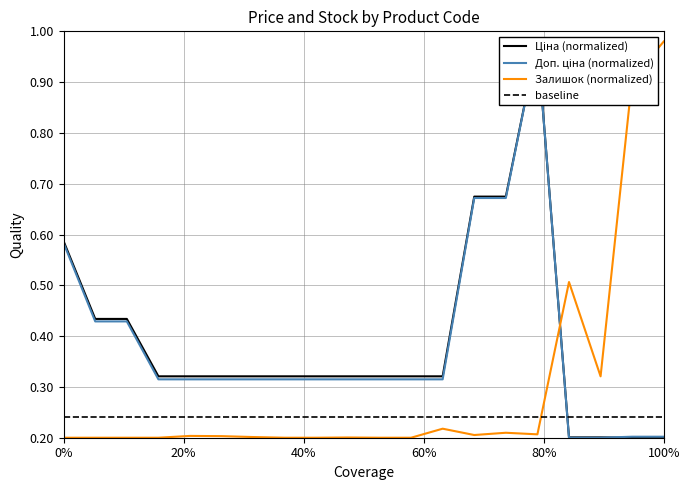

Is this an area chart (filled region under the line)?

No